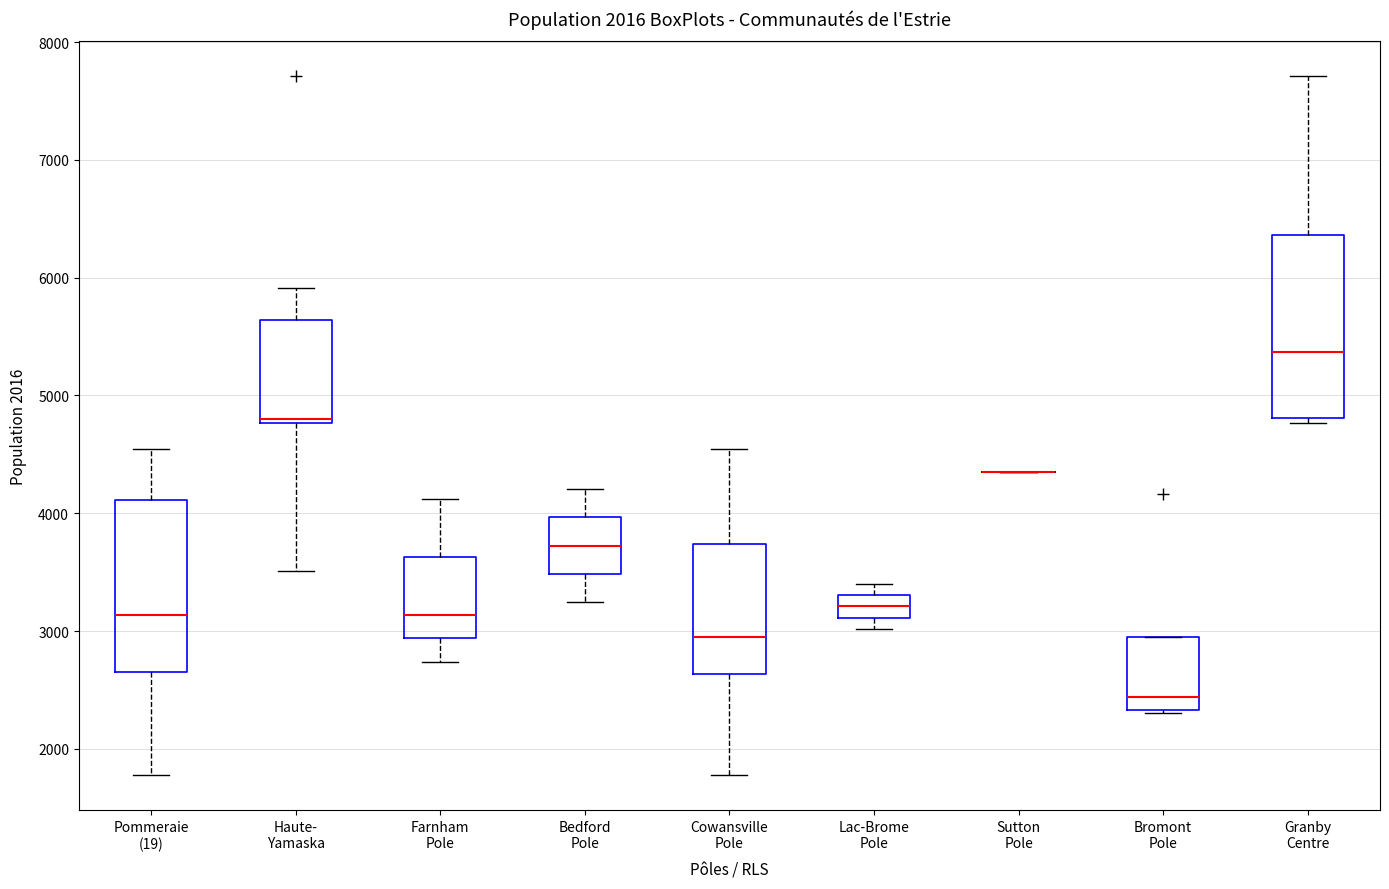

Reading left to right, read every box against the y-axis: the position of its median line, the range the box covers, and the ends of its whiskers. The values are not printed on the chart, so give them approximately, as read against the axis.

Pommeraie (19): median 3100, box 2700 to 4100, whiskers 1800 to 4500
Haute- Yamaska: median 4800 (just above the box's lower edge), box 4800 to 5600, whiskers 3500 to 5900
Farnham Pole: median 3100, box 2900 to 3600, whiskers 2700 to 4100
Bedford Pole: median 3700, box 3500 to 4000, whiskers 3200 to 4200
Cowansville Pole: median 3000, box 2600 to 3700, whiskers 1800 to 4500
Lac-Brome Pole: median 3200, box 3100 to 3300, whiskers 3000 to 3400
Sutton Pole: box collapsed to a line at 4400, whiskers 4400 to 4400
Bromont Pole: median 2400, box 2300 to 2900, whiskers 2300 to 2900
Granby Centre: median 5400, box 4800 to 6400, whiskers 4800 (just below the box's lower edge) to 7700